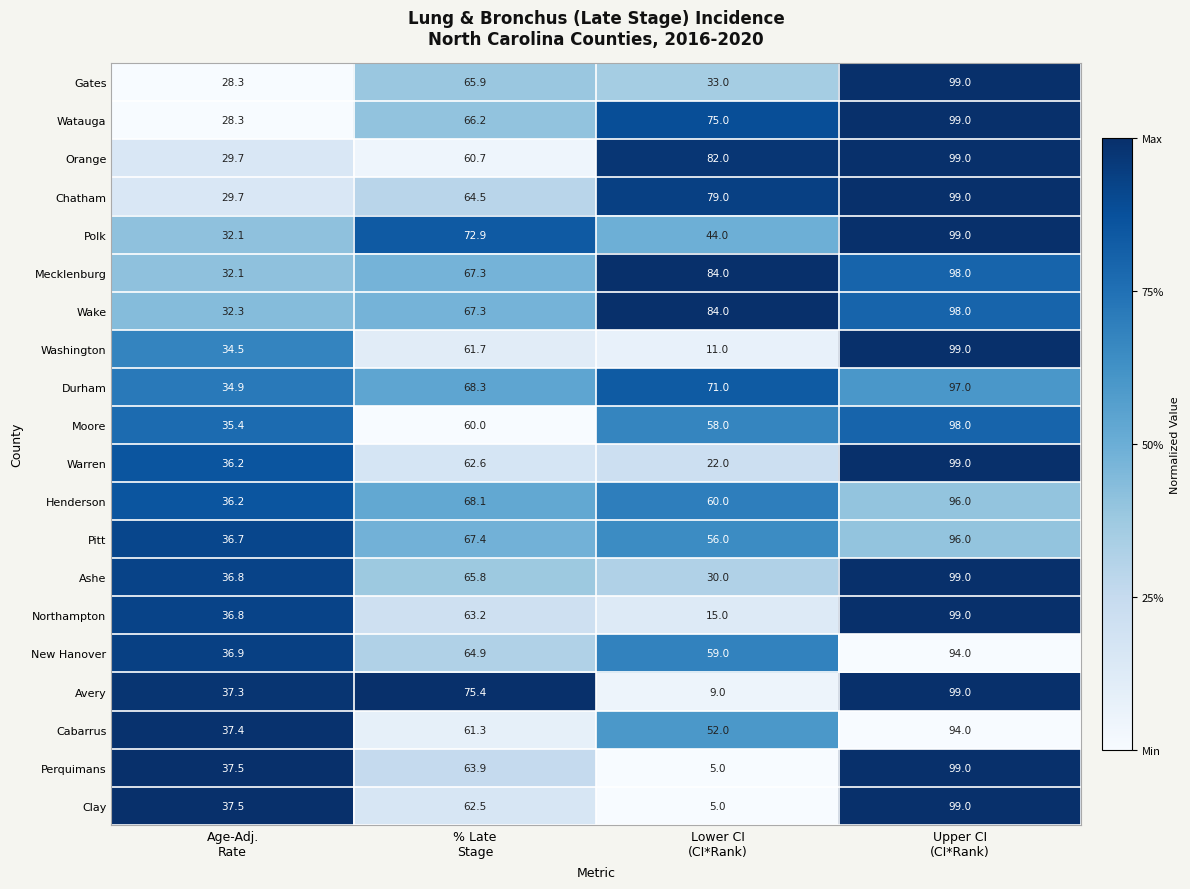

Which series has the largest total across all categories?

Wake